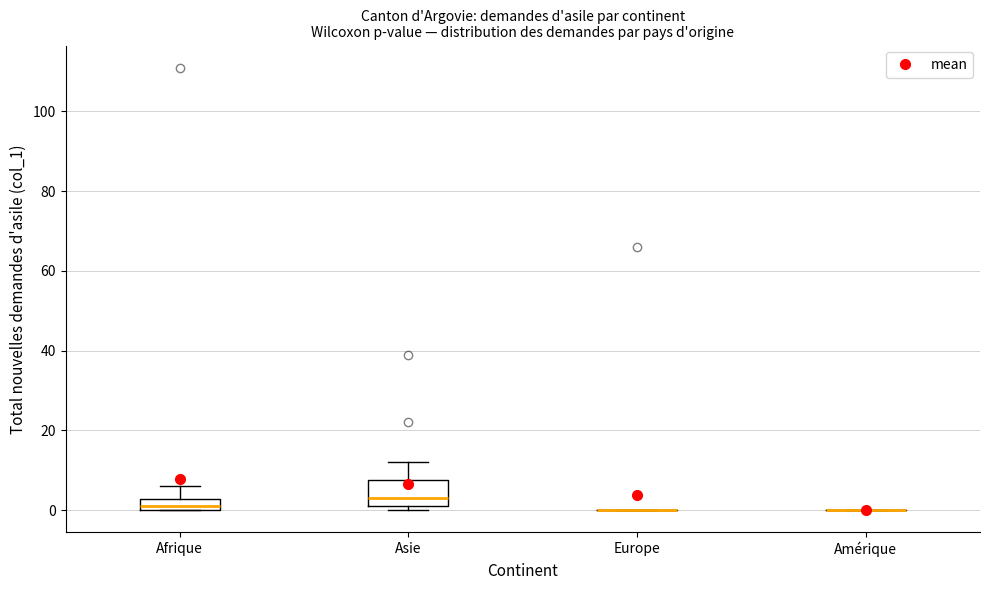

Where is the upper edge of the box for Asie on the y-axis? The values are not printed on the chart, so give them approximately, as read against the axis.

8